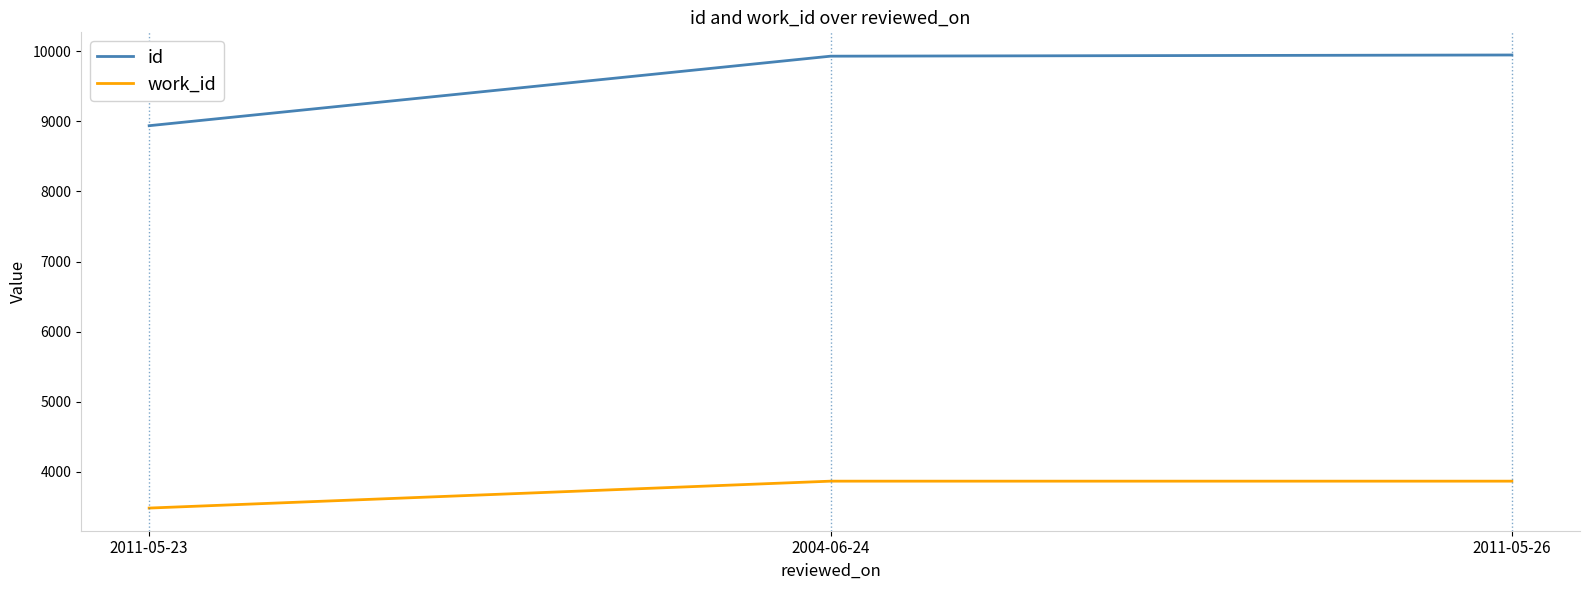

What is the total value across all series at 2004-06-24?

13796